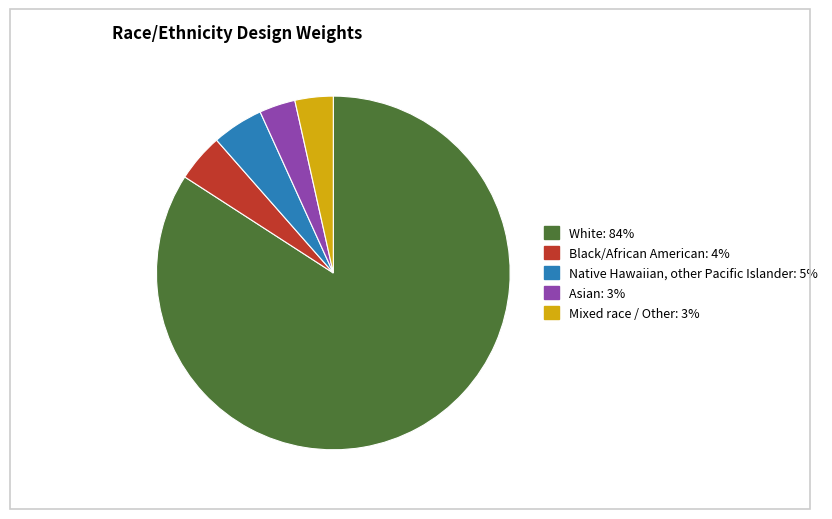

The Native Hawaiian, other Pacific Islander: 5% slice represents 11% of the pie. True or false?

False